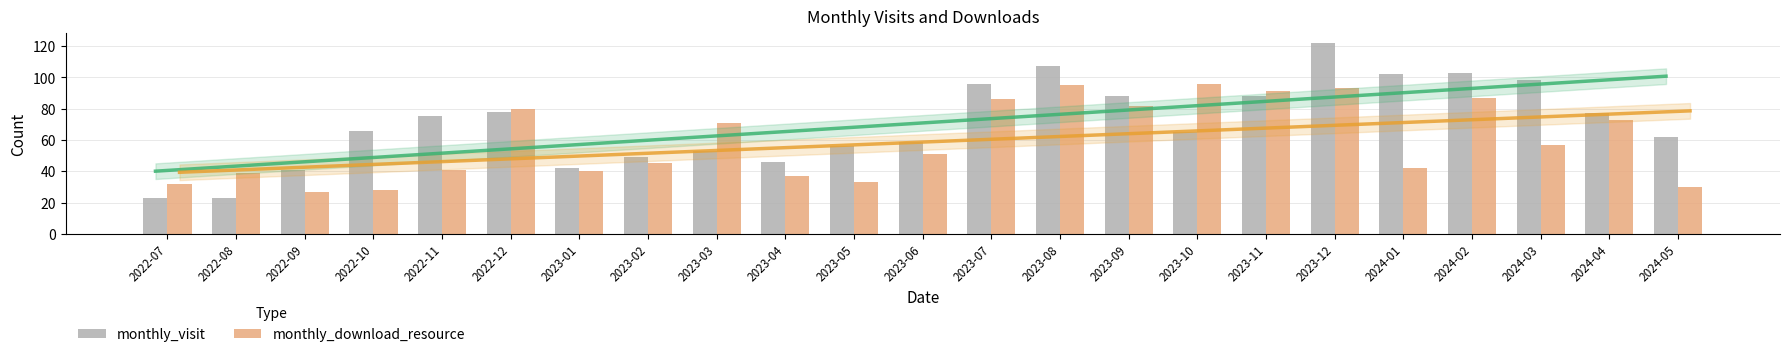

At which category does the chart reach its peak across all series?

2023-12